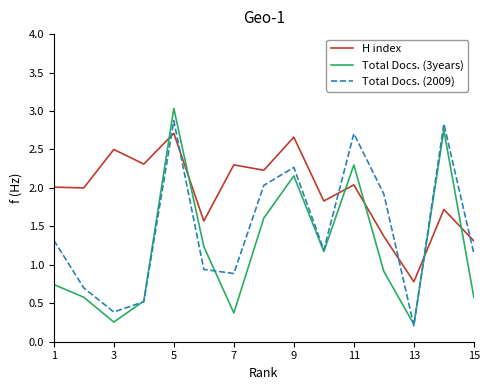

Does the chart display data point markers on the line(s)?

No